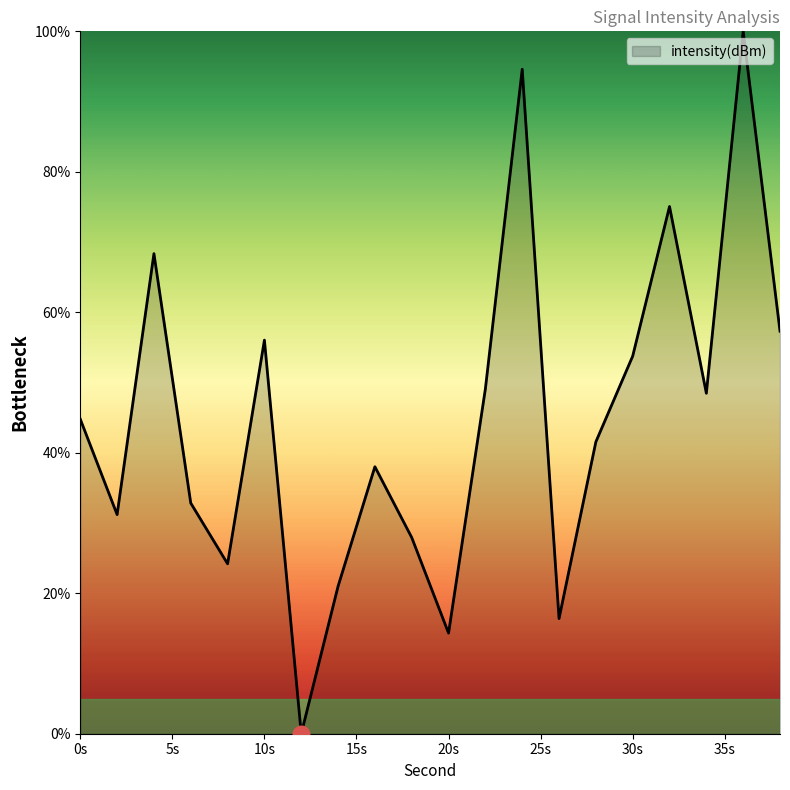

What is the maximum value shown in the chart?

100.0